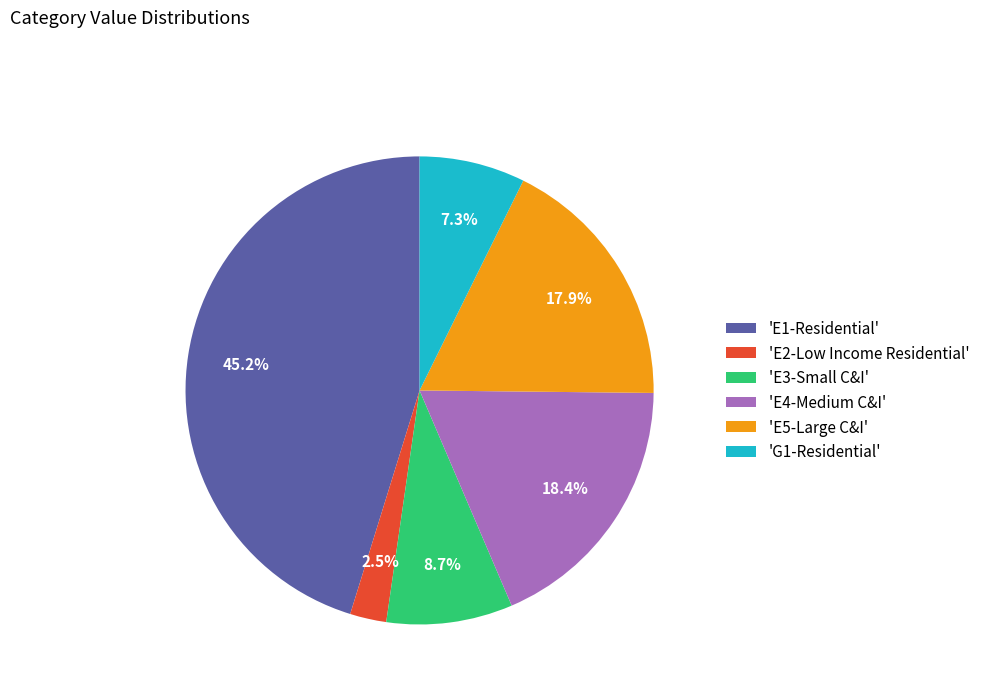

Is the sum of 'E5-Large C&I' and 'E1-Residential' greater than half?

Yes